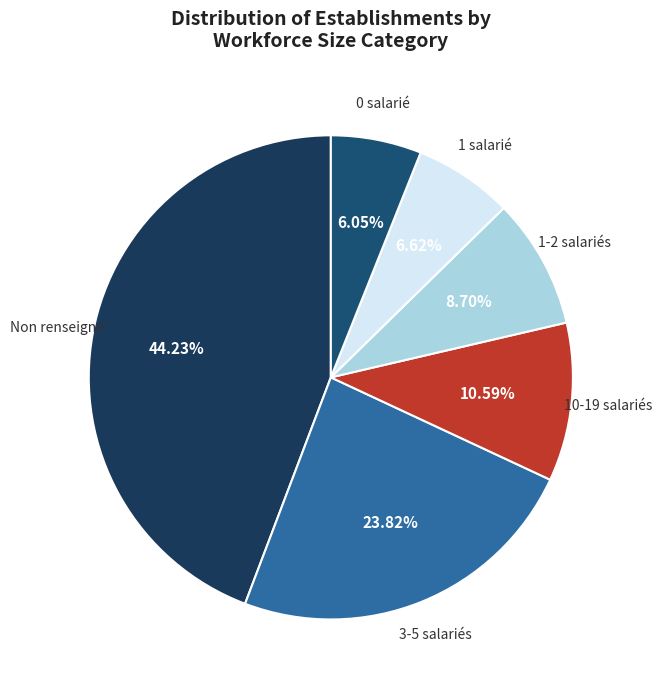

Is 0 salarié the majority of the pie?

No